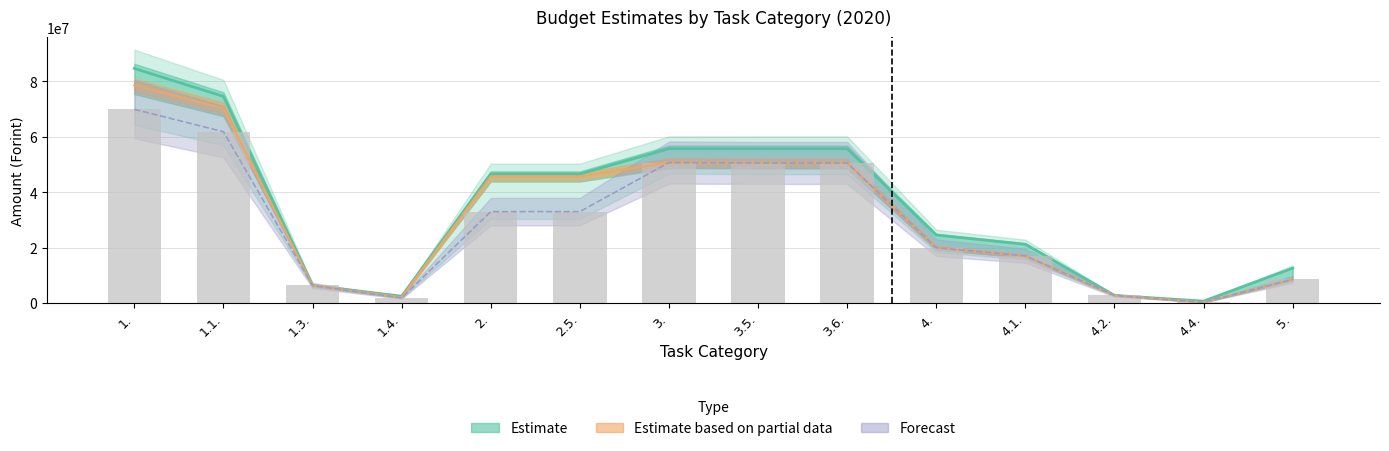

Reading left to right, transcribe all the data shown in this chart.

Estimate: 1.=84694242	1.1.=74586524	1.3.=6302260	1.4.=2414808	2.=46580358	2.5.=46580358	3.=55700244	3.5.=55700244	3.6.=55700244	4.=24495798	4.1.=21155376	4.2.=2700000	4.4.=640422	5.=12552739
Estimate based on partial data: 1.=78575416	1.1.=70236551	1.3.=6296560	1.4.=2042305	2.=45623966	2.5.=45623966	3.=50730245	3.5.=50576245	3.6.=50546245	4.=19930000	4.1.=17000000	4.2.=2700000	4.4.=230000	5.=8500000
Forecast: 1.=69922392	1.1.=61825832	1.3.=6296560	1.4.=1800000	2.=32976260	2.5.=32976260	3.=50700245	3.5.=50546245	3.6.=50546254	4.=19930000	4.1.=17000000	4.2.=2700000	4.4.=230000	5.=8500000